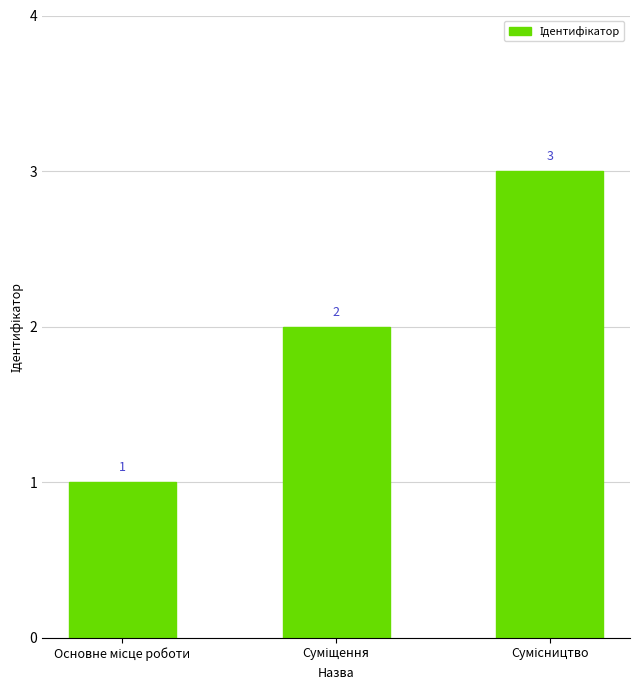

What is the value of the 3rd bar from the left?

3